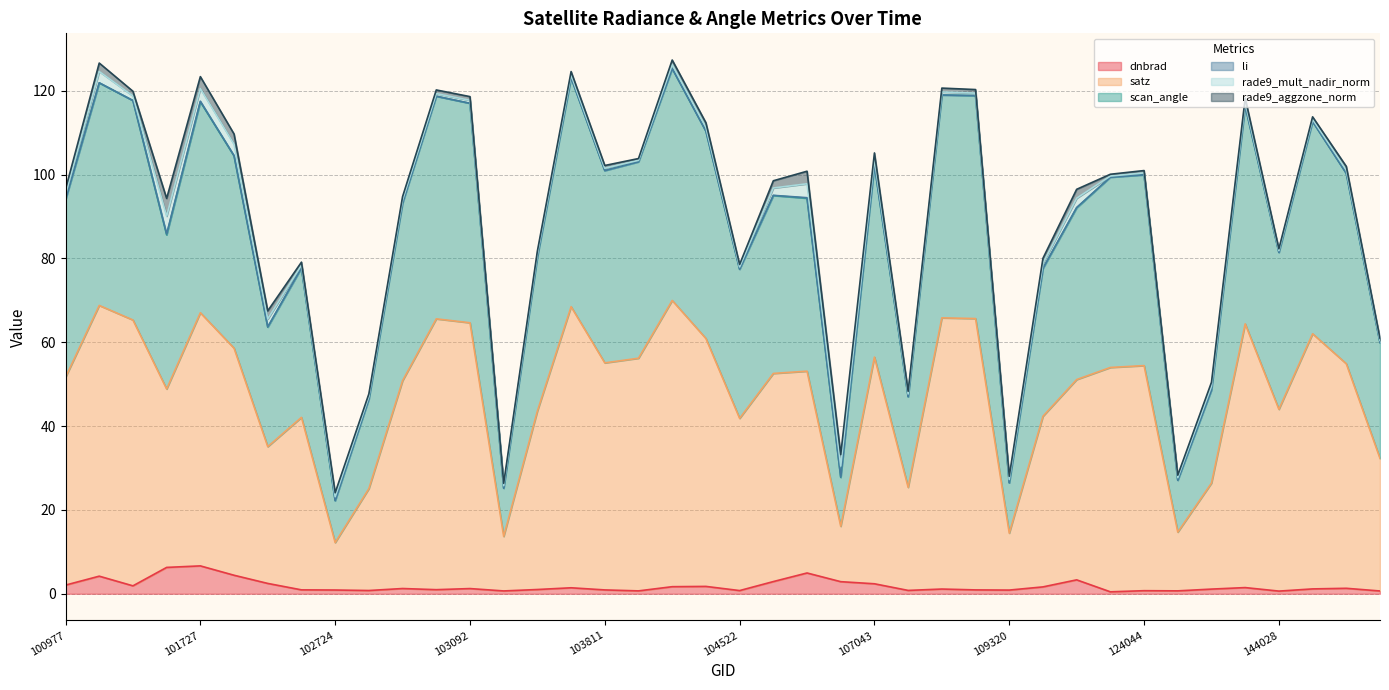

Is it true that dnbrad equals 0.7 at 124044?

True